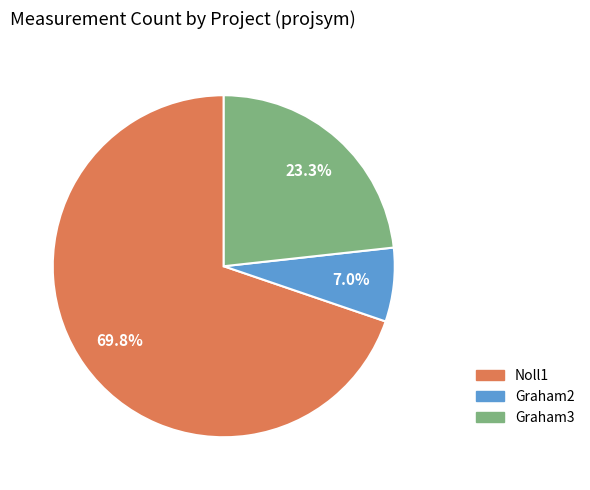

Rank the categories by value from lowest to highest.

Graham2, Graham3, Noll1